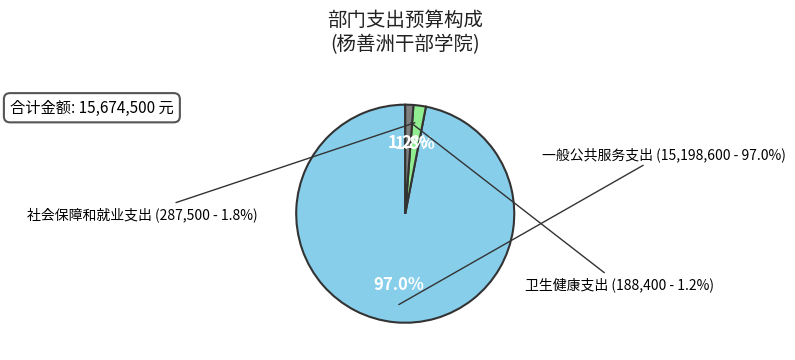

What percentage is the 一般公共服务支出 slice, to the nearest percent?

97%